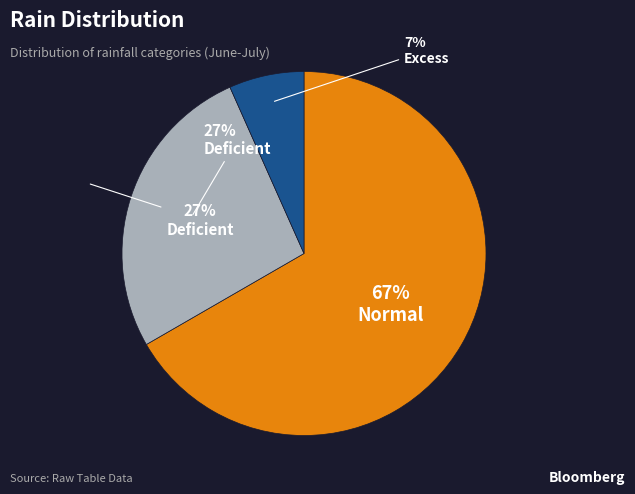

Do 8 and 6 together represent more than half of the pie?

No